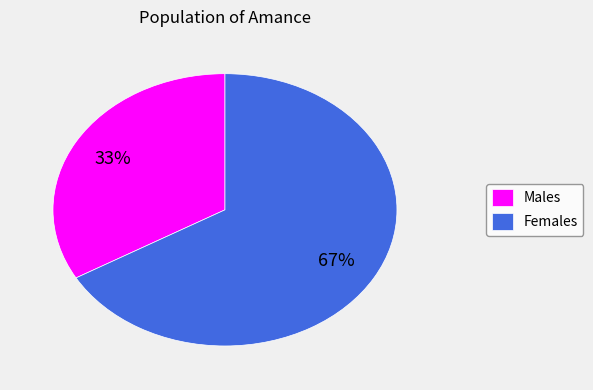

Count the number of slices in the pie.

2